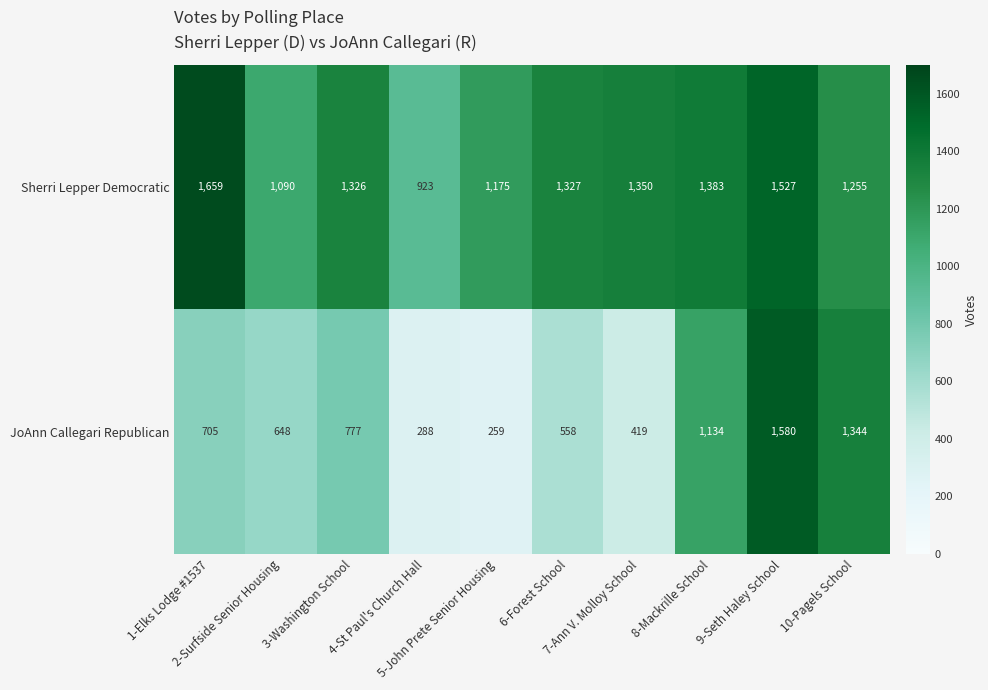

List the series in order of their peak value, highest first.

Sherri Lepper Democratic, JoAnn Callegari Republican